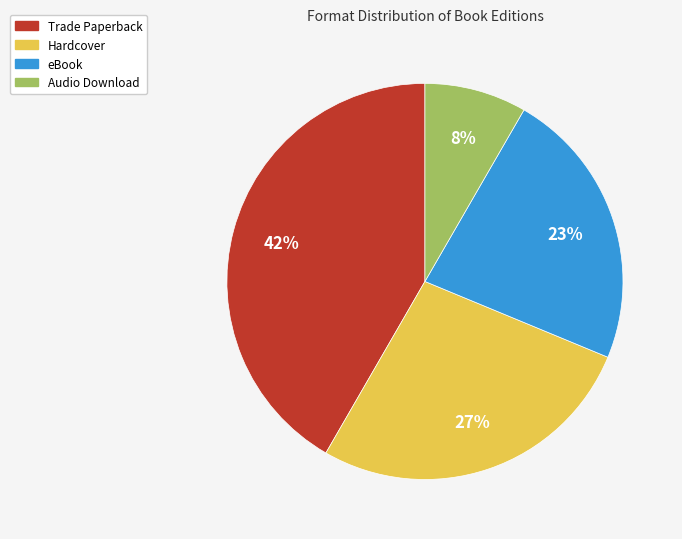

Do Audio Download and eBook together represent more than half of the pie?

No